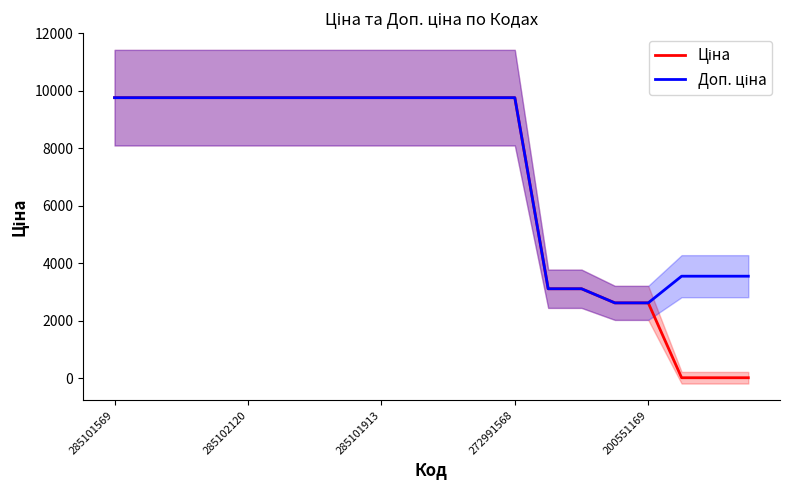

At which category does the chart reach its minimum across all series?

17